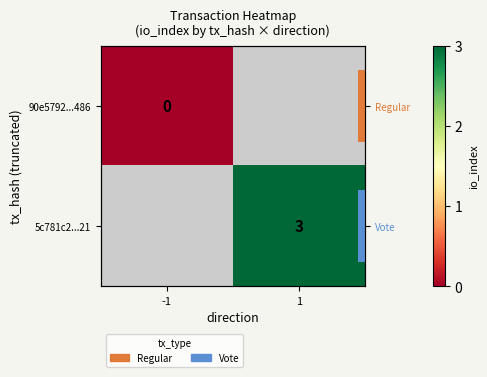

Rank the series by their average value, from lowest to highest.

90e5792...486, 5c781c2...21